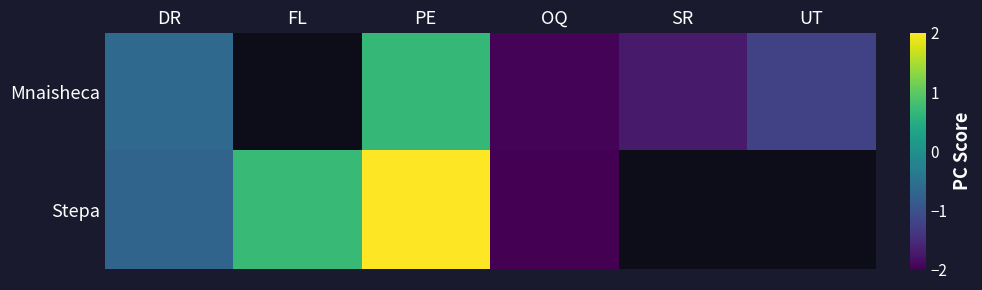

How many values in the Mnaisheca series are below -1?

3